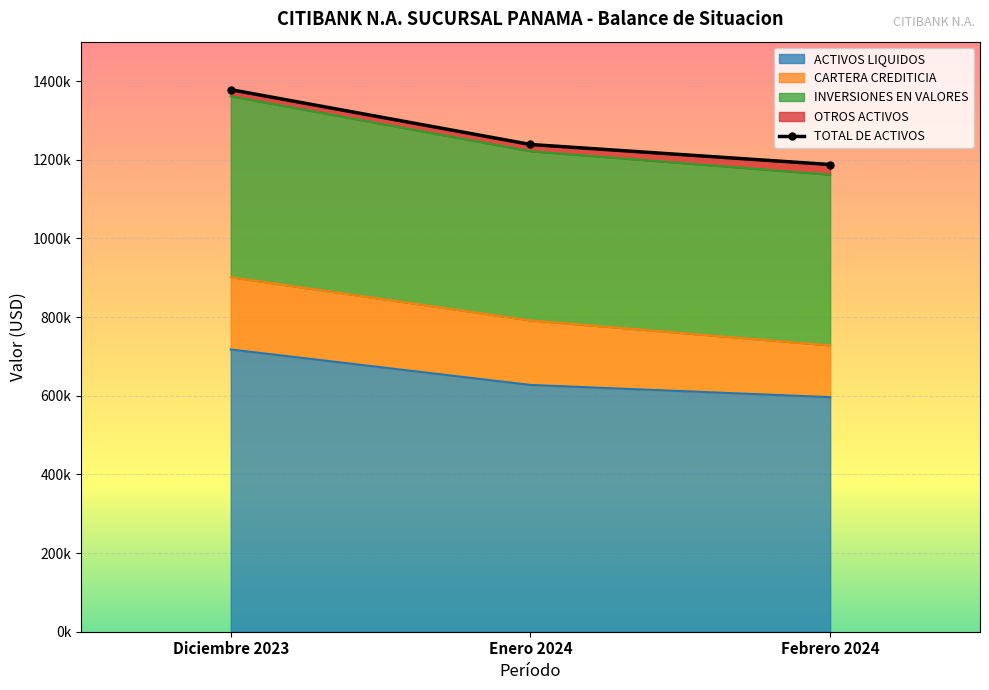

What is the greatest value displayed?

1378013.5